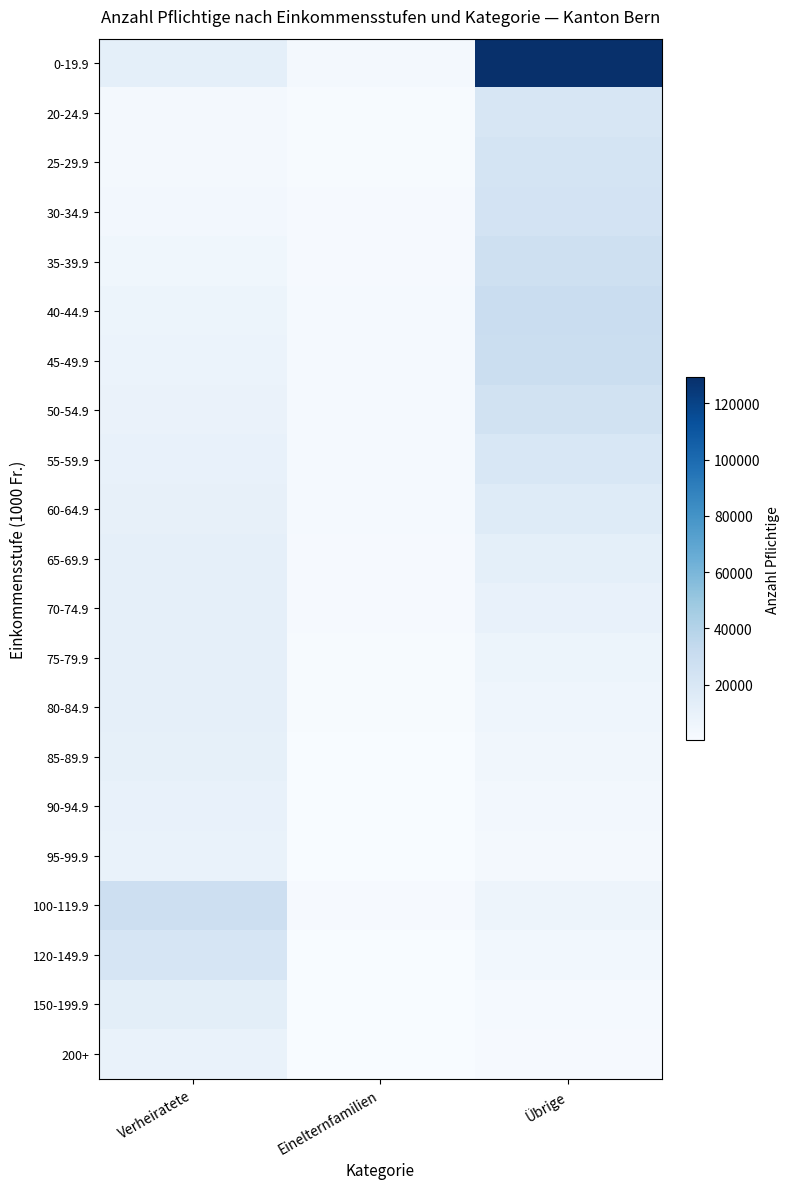

What is the spread (max minus min) of values at Übrige?

127668